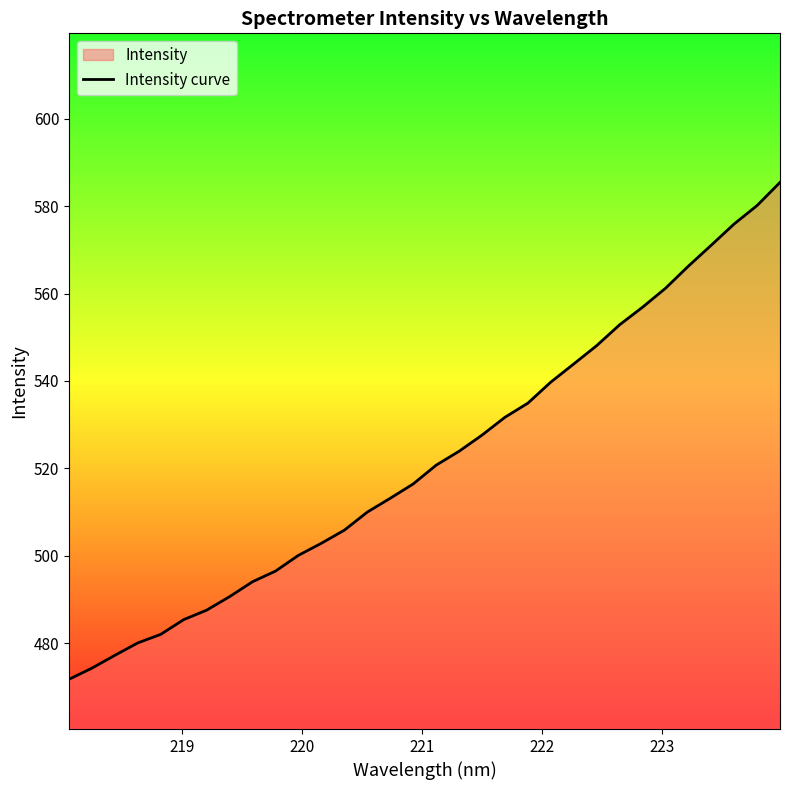

What is the maximum value shown in the chart?

585.4